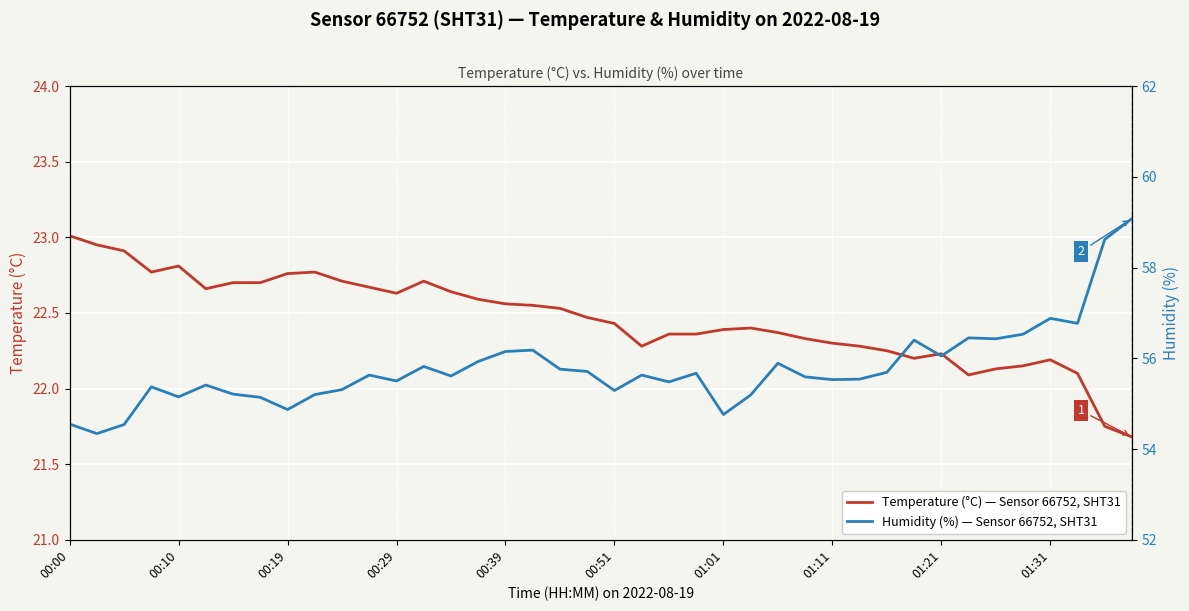

Which series changed the most between 18 and 19?

Temperature (°C) — Sensor 66752, SHT31